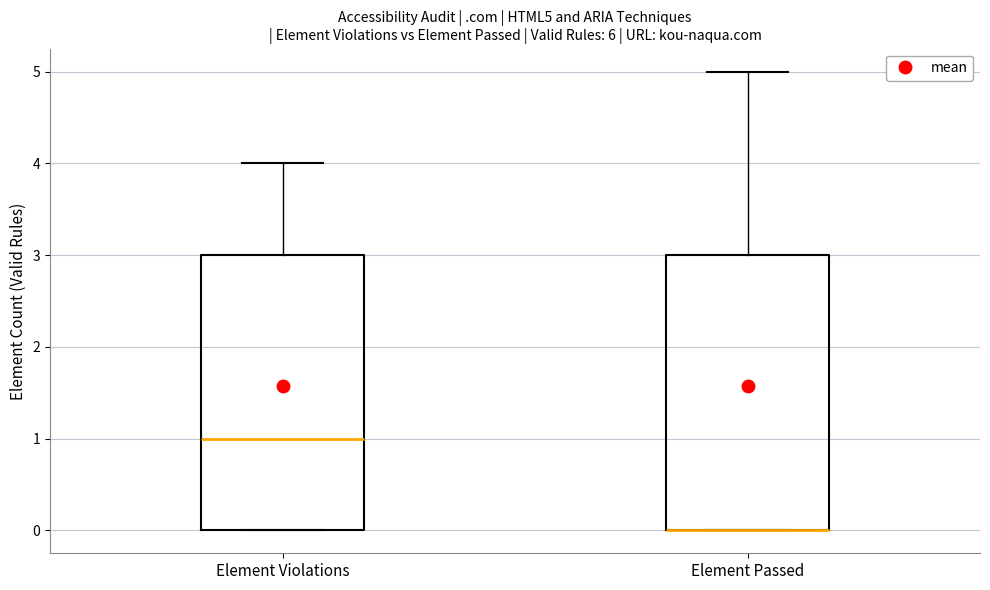

Reading left to right, read every box against the y-axis: the position of its median line, the range the box covers, and the ends of its whiskers. The values are not printed on the chart, so give them approximately, as read against the axis.

Element Violations: median 1, box 0 to 3, whiskers 0 to 4
Element Passed: median 0 (drawn on the box's lower edge), box 0 to 3, whiskers 0 to 5